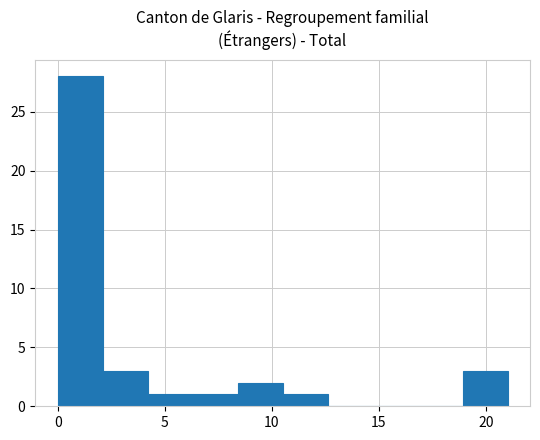

How tall is the bar that spans 6.3 to 8.4 on the x-axis? Neither the bar edges nor the heights are printed on the chart, so give them approximately, as read against the axes.

1